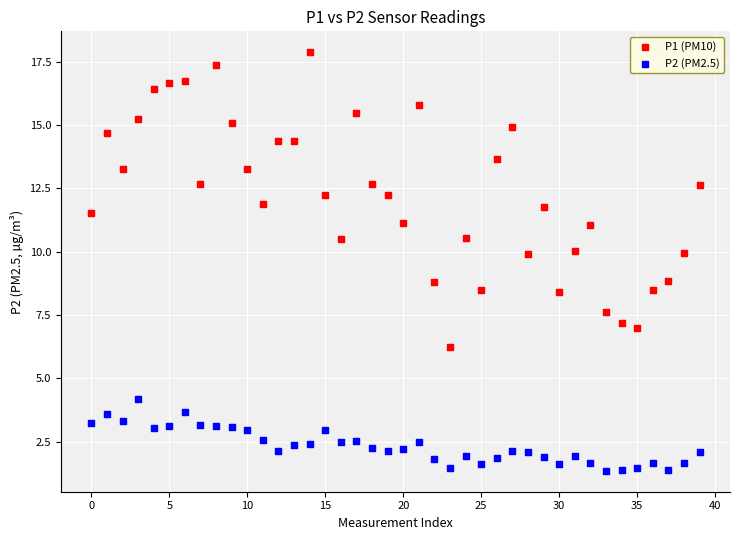

Across all data points, what is the range of Y values (max minus min)?

16.5